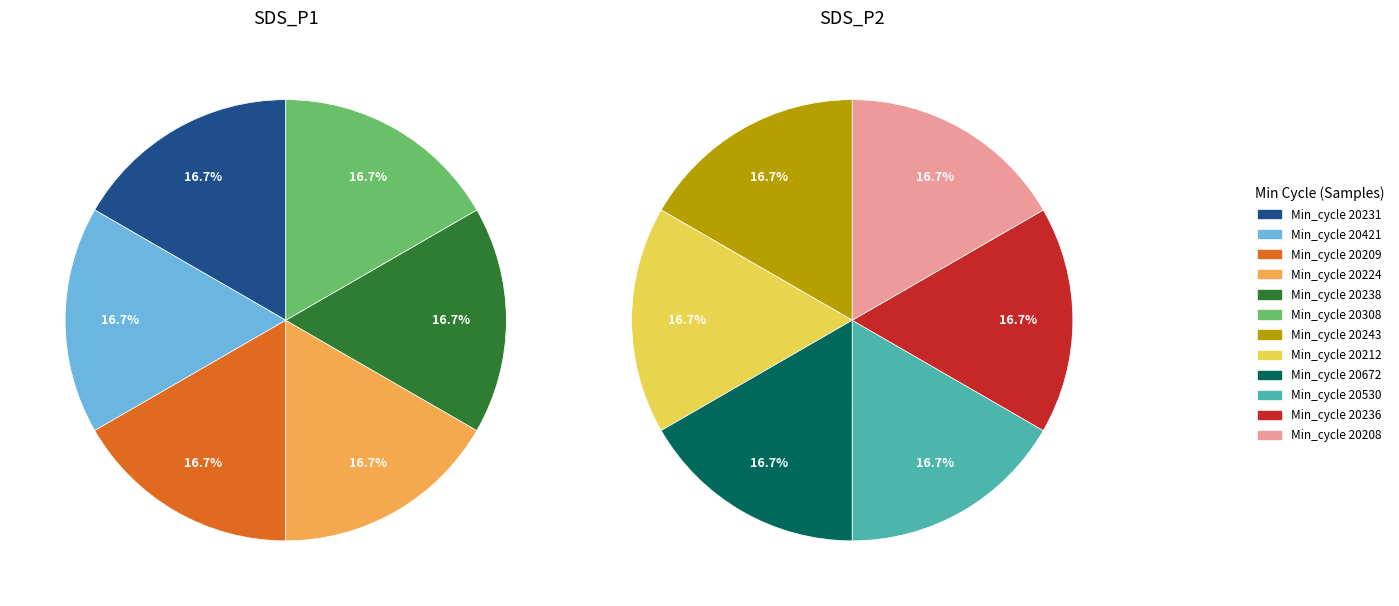

Which category has the biggest portion of the pie?

20308